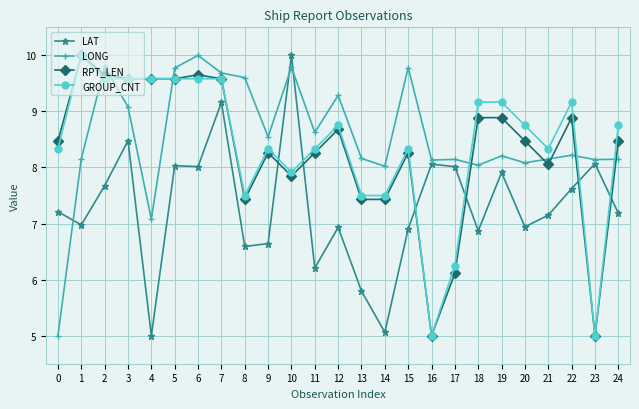

At 2, list the series in order from largest to smallest.

LONG, RPT_LEN, GROUP_CNT, LAT